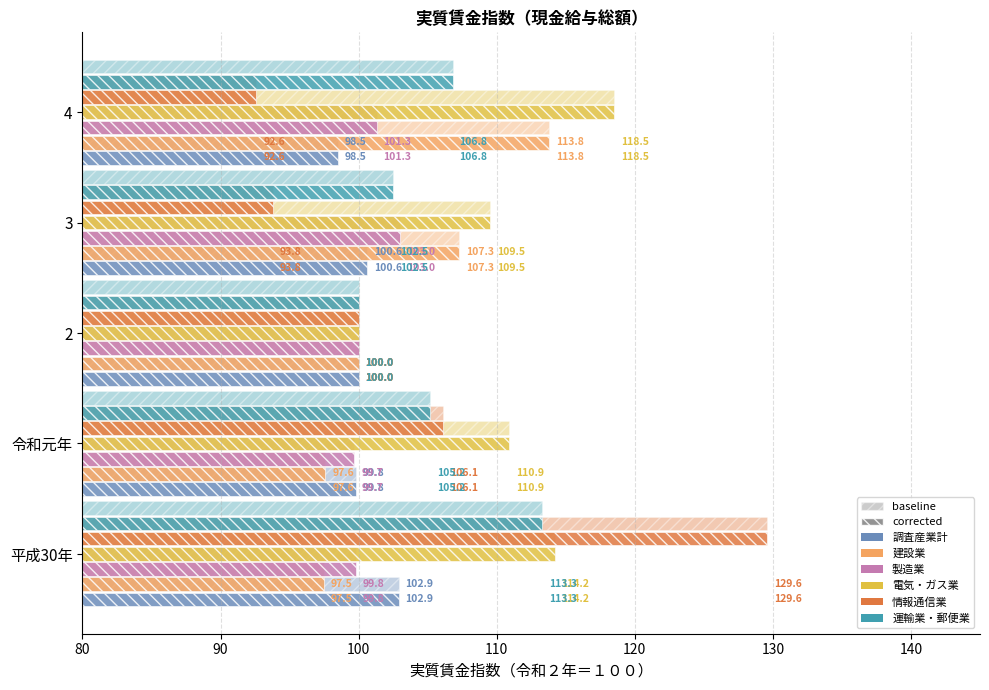

Count the number of data series in this chart.

12